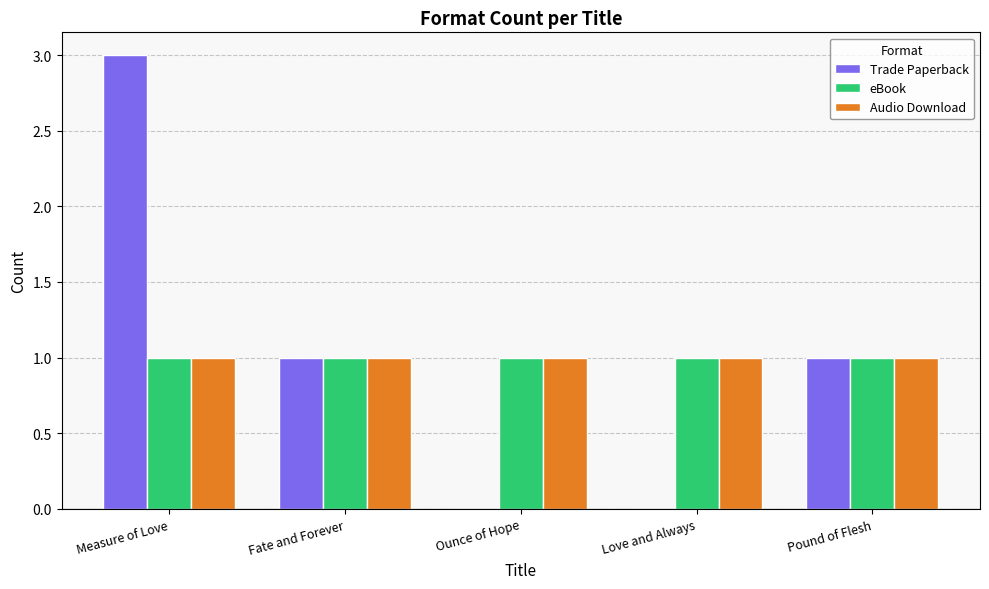

Reading left to right, extract all data points from this chart.

Trade Paperback: Measure of Love=3	Fate and Forever=1	Ounce of Hope=0	Love and Always=0	Pound of Flesh=1
eBook: Measure of Love=1	Fate and Forever=1	Ounce of Hope=1	Love and Always=1	Pound of Flesh=1
Audio Download: Measure of Love=1	Fate and Forever=1	Ounce of Hope=1	Love and Always=1	Pound of Flesh=1